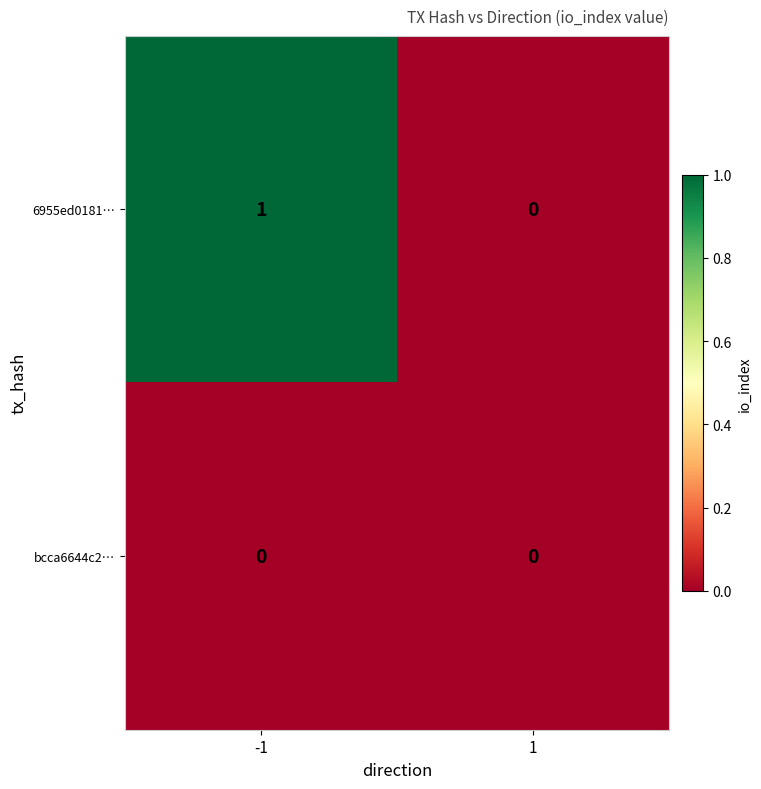

Reading left to right, extract all data points from this chart.

6955ed0181…: 1	0
bcca6644c2…: 0	0